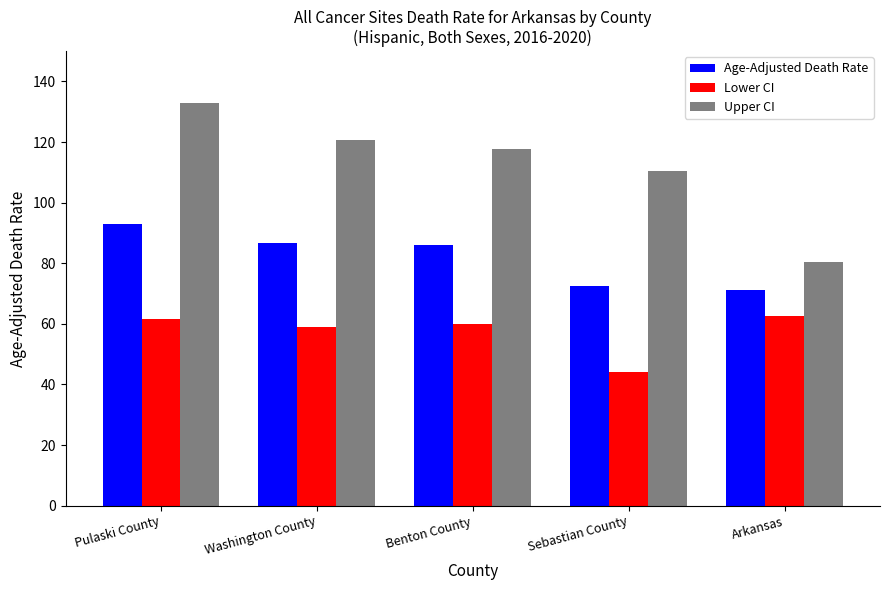

Reading left to right, list all the values displayed in this chart.

Age-Adjusted Death Rate: Pulaski County=93.1	Washington County=86.7	Benton County=86.0	Sebastian County=72.5	Arkansas=71.1
Lower CI: Pulaski County=61.5	Washington County=59.0	Benton County=60.0	Sebastian County=44.2	Arkansas=62.6
Upper CI: Pulaski County=133.0	Washington County=120.8	Benton County=117.7	Sebastian County=110.3	Arkansas=80.3